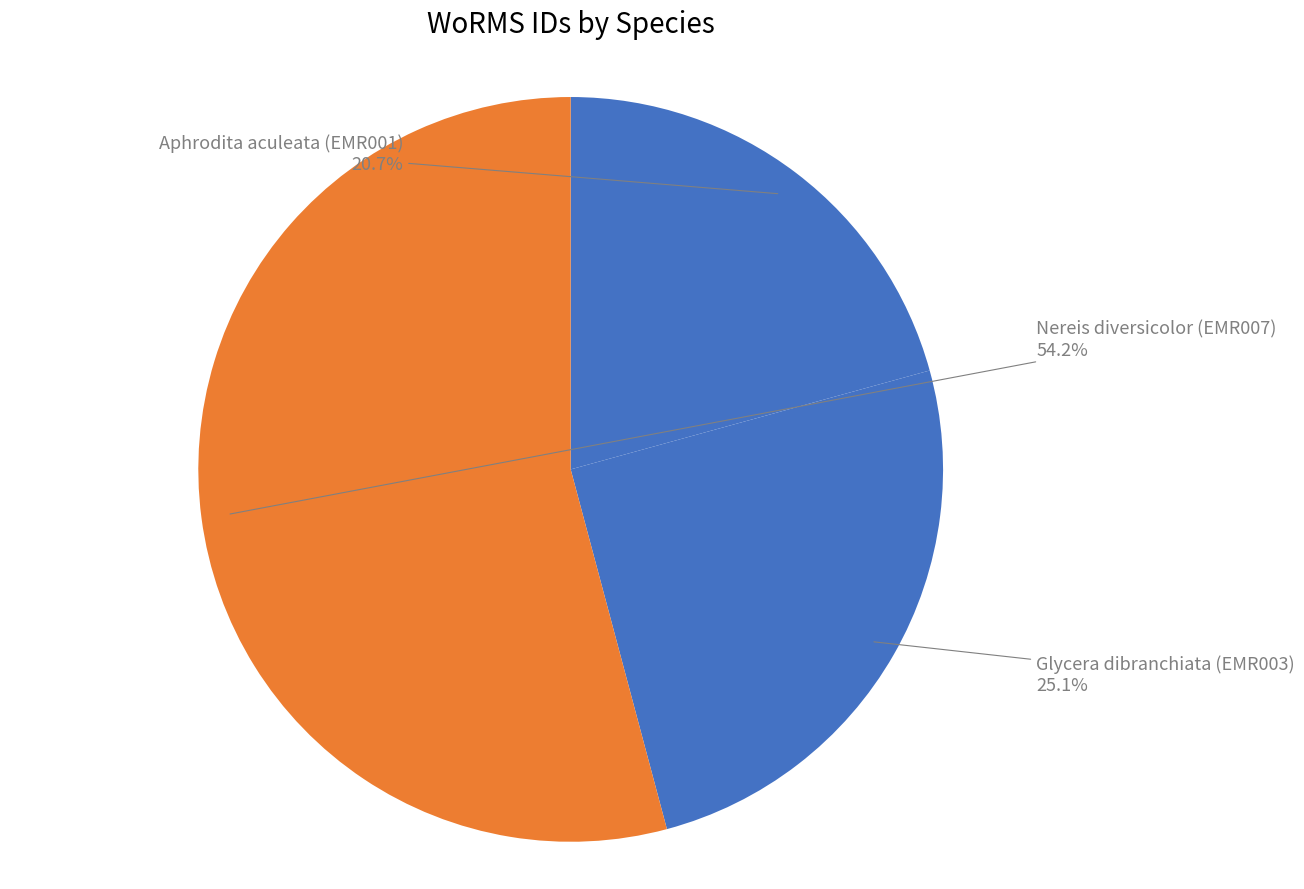

Which category has the biggest portion of the pie?

Nereis diversicolor (EMR007)